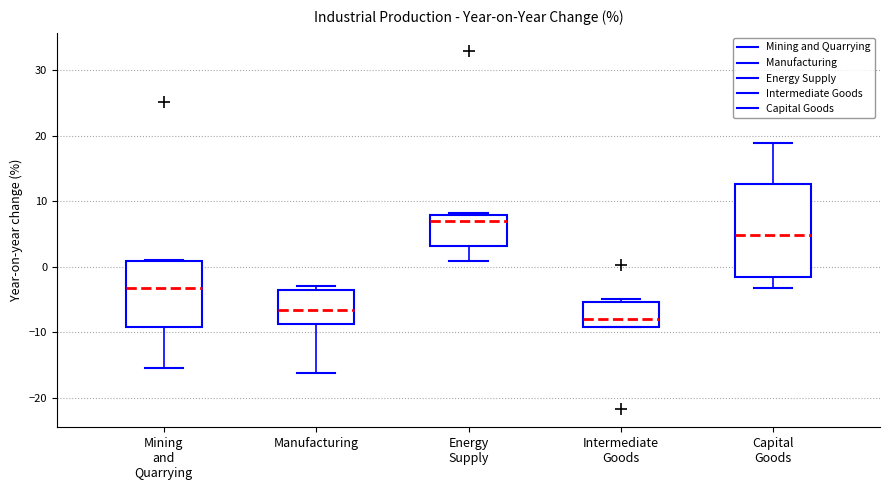

Which box's median line is the highest?

Energy Supply